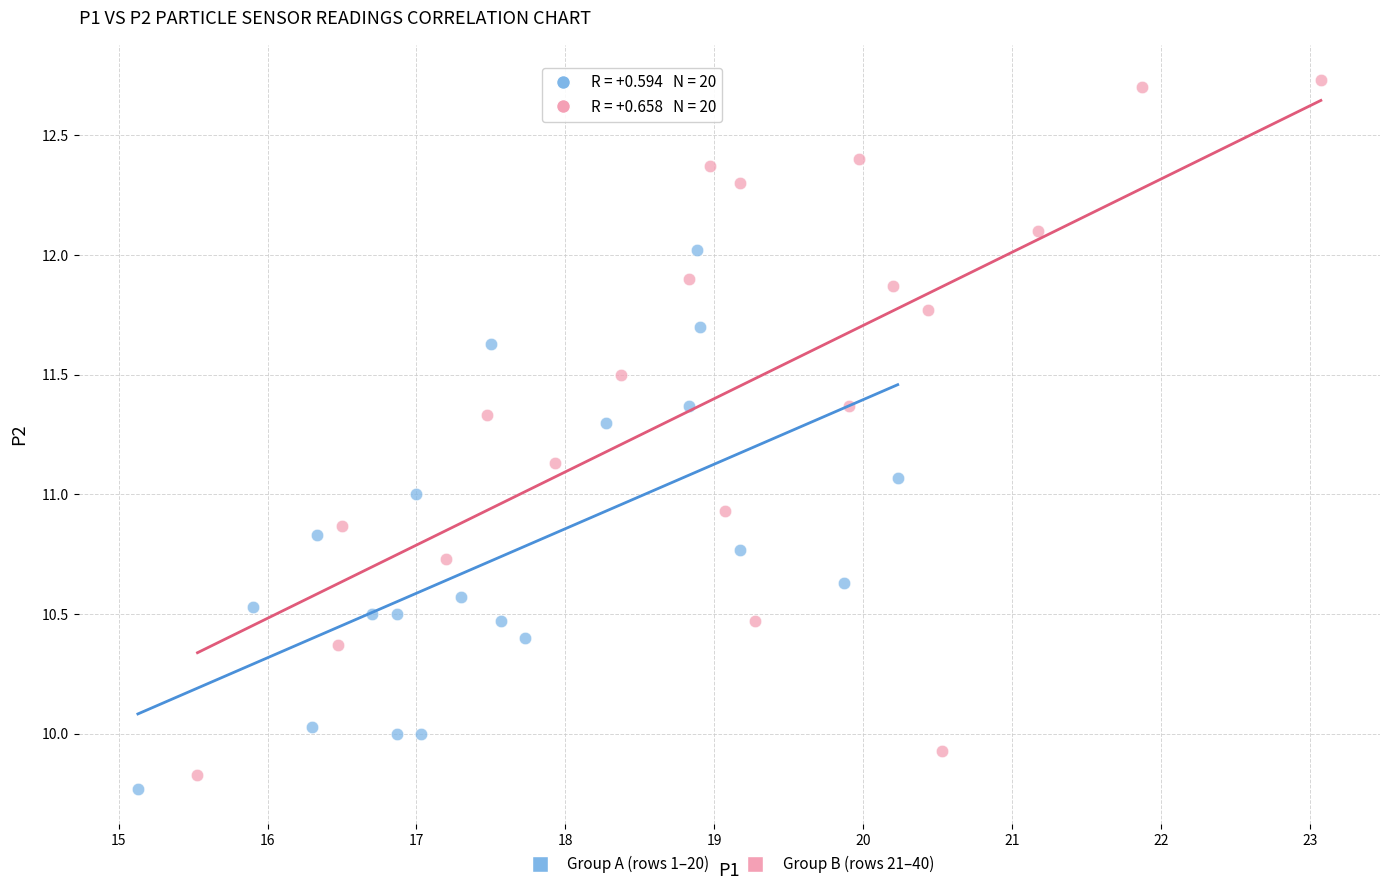

Which series has the largest Y range (max minus min)?

Group B (rows 21–40)